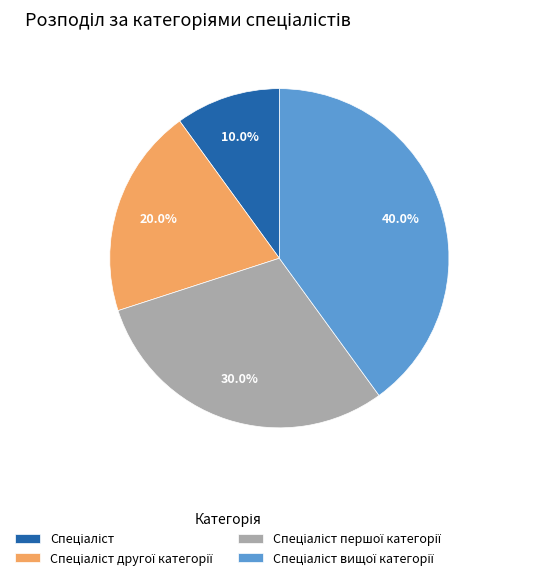

Does any single category account for the majority?

No